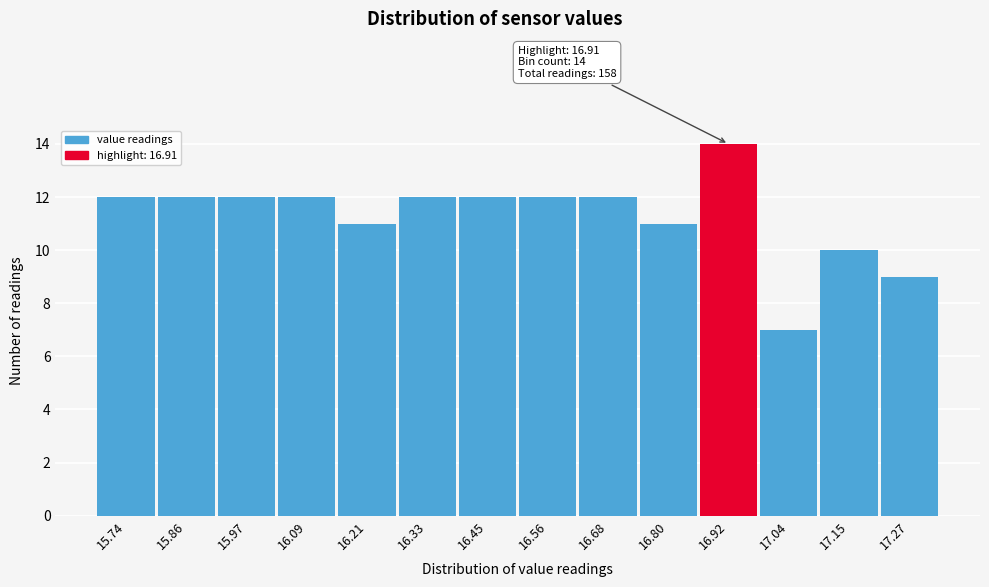

Which range on the x-axis has the tallest bar?

16.86 to 16.98